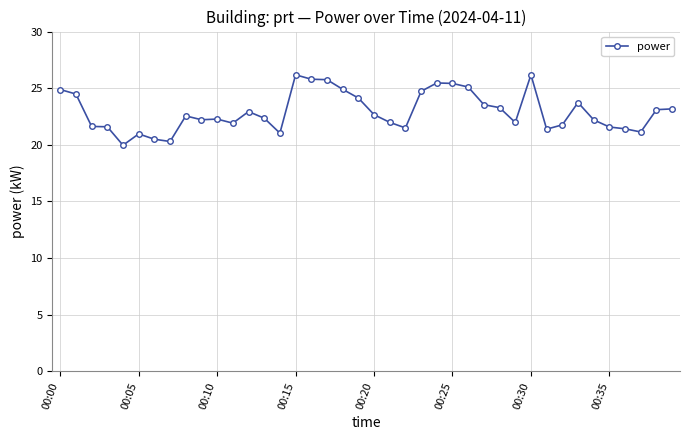

What is the greatest value displayed?

26.2